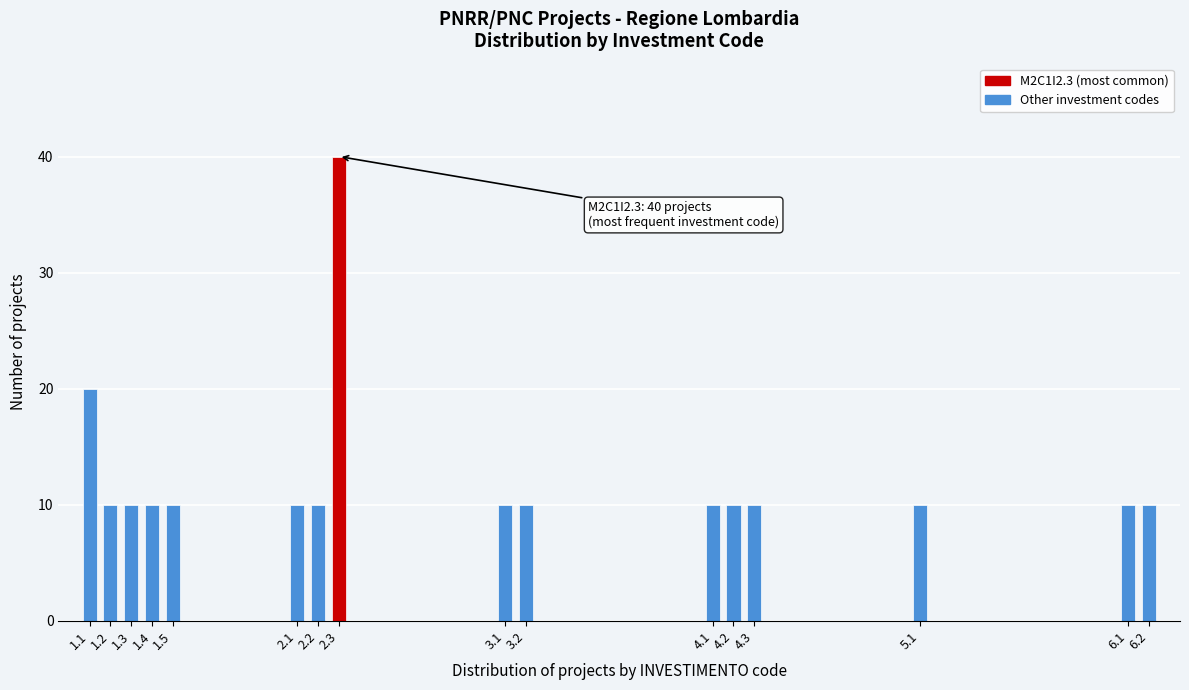

Reading right to left, extract all data points from this chart.

6.2=10	6.1=10	5.1=10	4.3=10	4.2=10	4.1=10	3.2=10	3.1=10	2.3=40	2.2=10	2.1=10	1.5=10	1.4=10	1.3=10	1.2=10	1.1=20